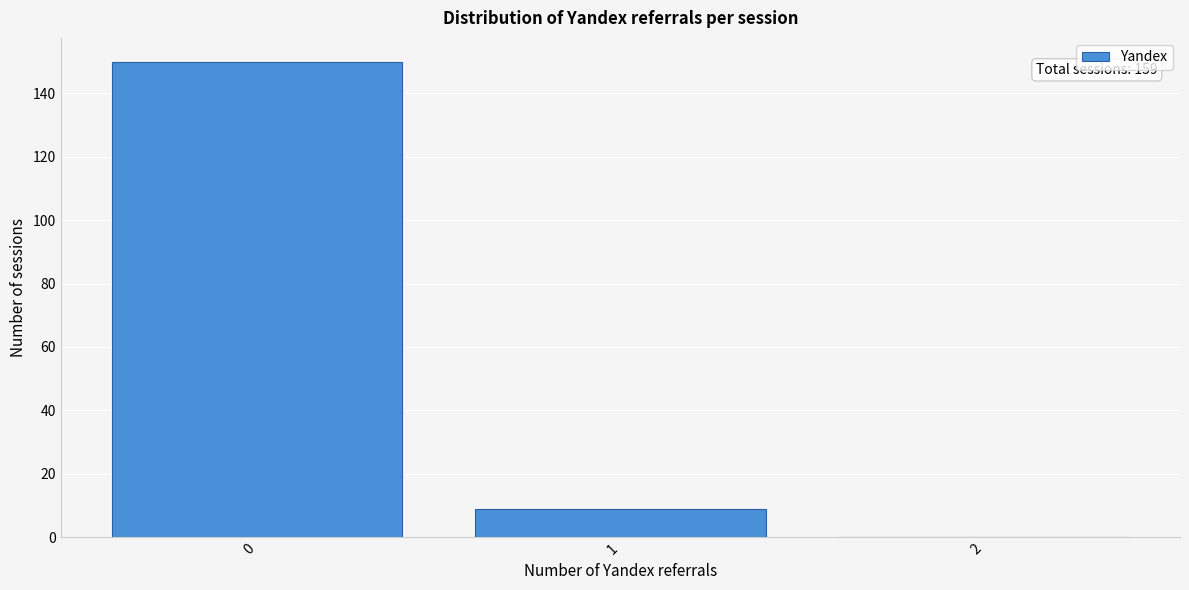

Is it true that the value at 1 is 9?

True